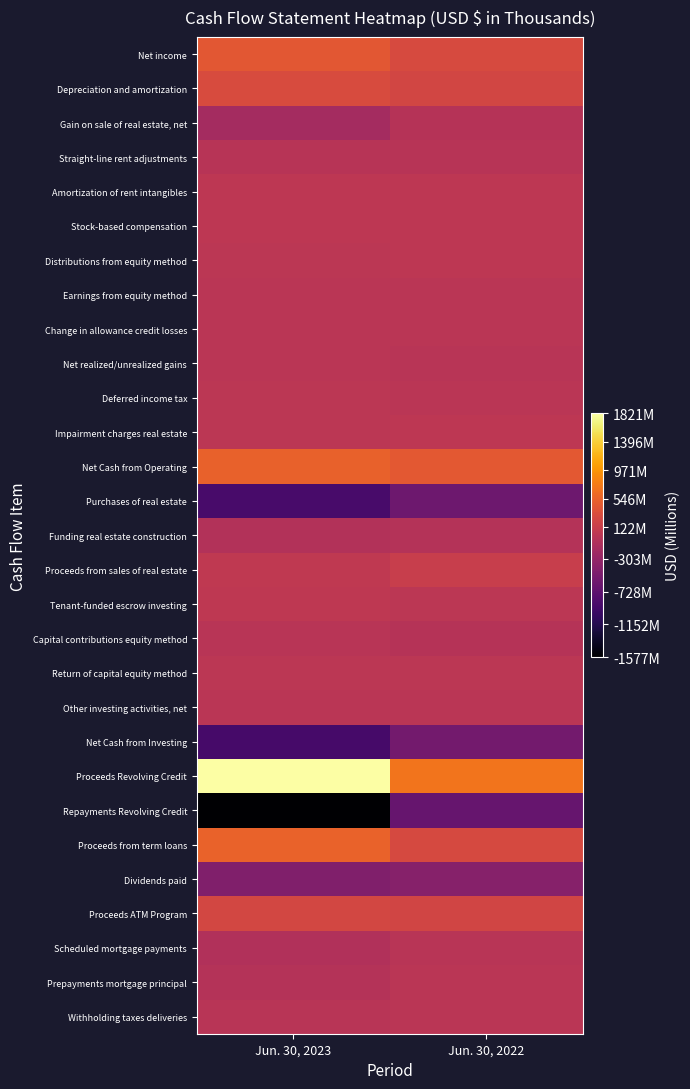

Rank the series by their maximum value, from lowest to highest.

Repayments Revolving Credit, Purchases of real estate, Net Cash from Investing, Dividends paid, Funding real estate construction, Gain on sale of real estate, net, Straight-line rent adjustments, Capital contributions equity method, Scheduled mortgage payments, Prepayments mortgage principal, Earnings from equity method, Withholding taxes deliveries, Other investing activities, net, Net realized/unrealized gains, Change in allowance credit losses, Deferred income tax, Return of capital equity method, Distributions from equity method, Stock-based compensation, Amortization of rent intangibles, Impairment charges real estate, Tenant-funded escrow investing, Proceeds from sales of real estate, Proceeds ATM Program, Depreciation and amortization, Net income, Net Cash from Operating, Proceeds from term loans, Proceeds Revolving Credit